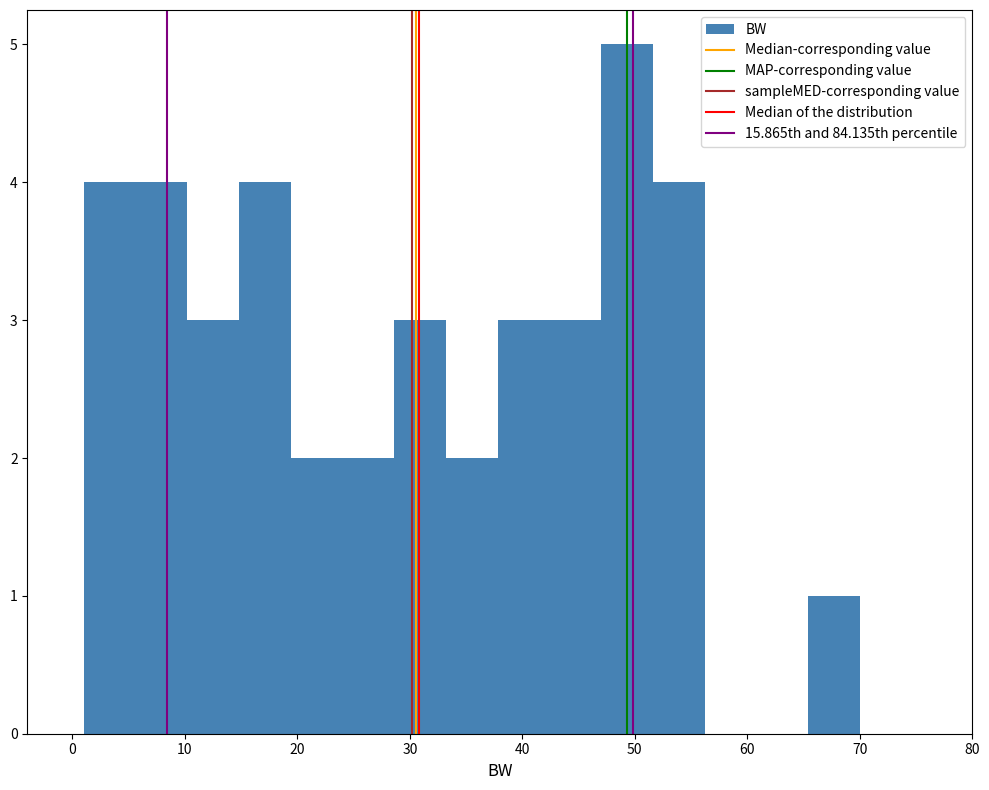

Over which range of the x-axis is the bar tallest?

47.0 to 51.6